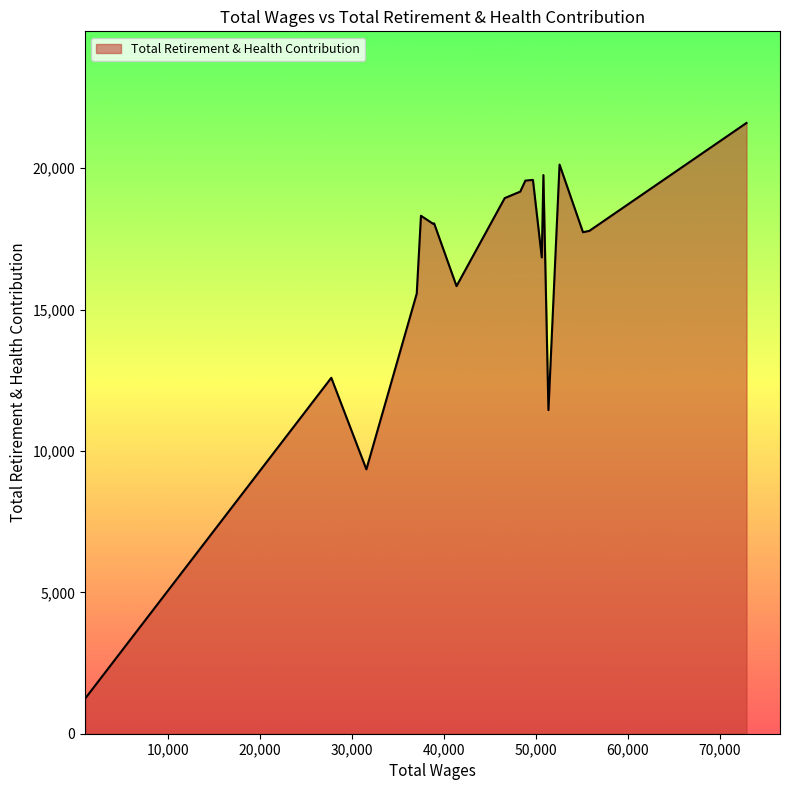

How many lines are shown in the chart?

1